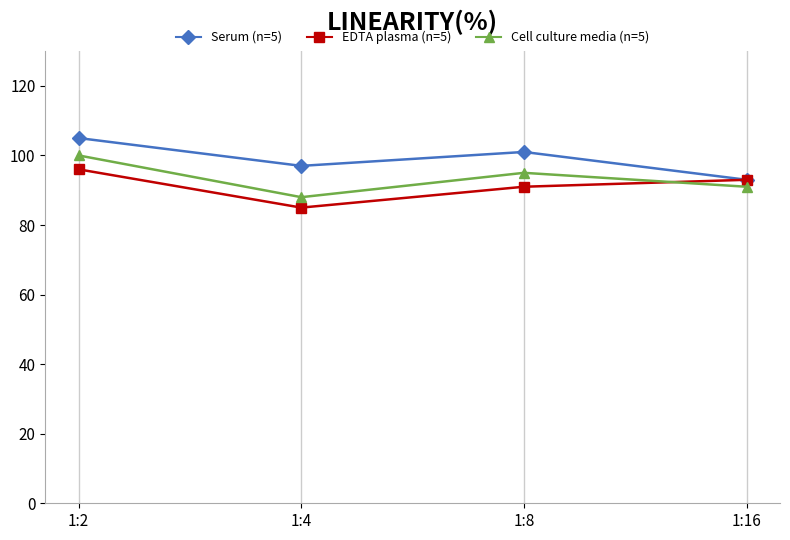

List the series in order of their peak value, highest first.

Serum (n=5), Cell culture media (n=5), EDTA plasma (n=5)